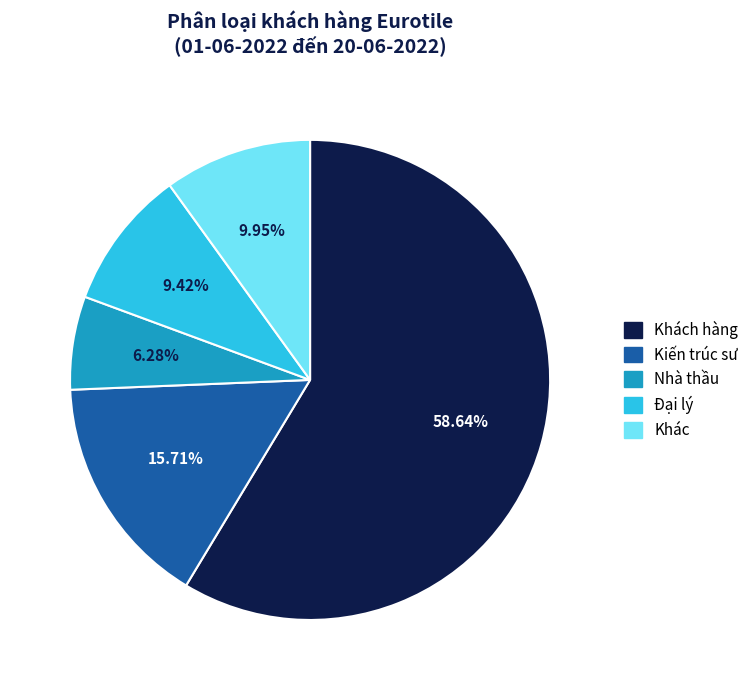

What is the largest slice in the pie chart?

Khách hàng